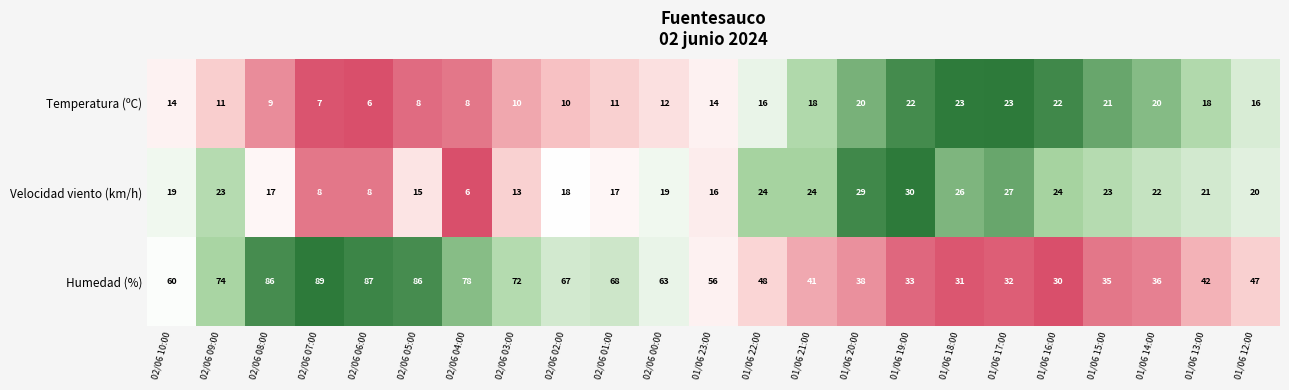

What is the difference between the maximum and minimum values in the Humedad (%) series?

59